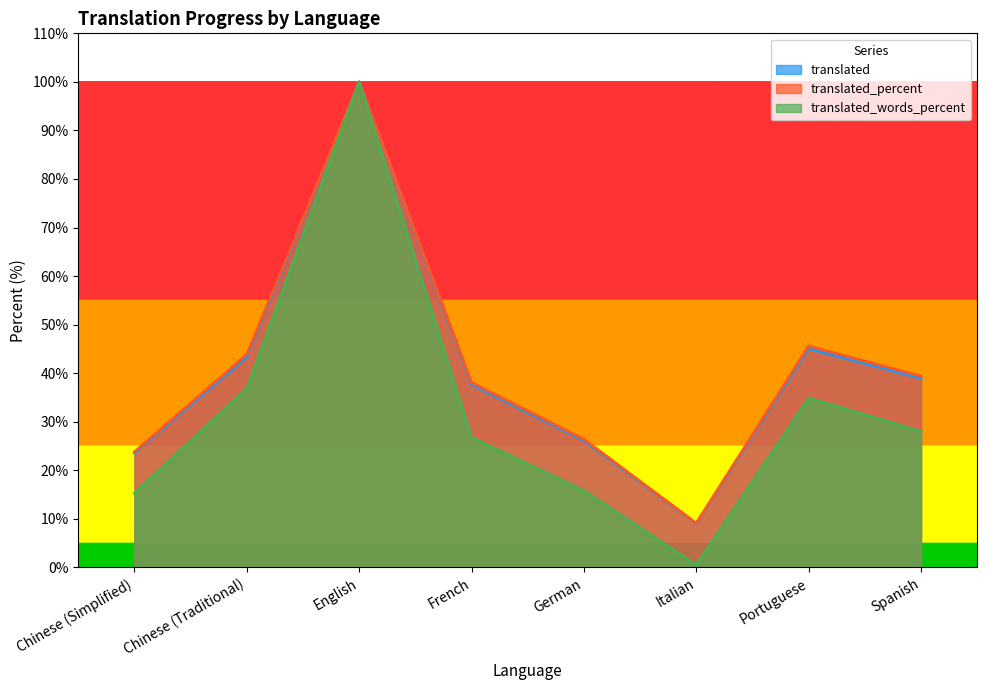

Is the value of translated_percent at French greater than the value of translated_words_percent at Portuguese?

Yes